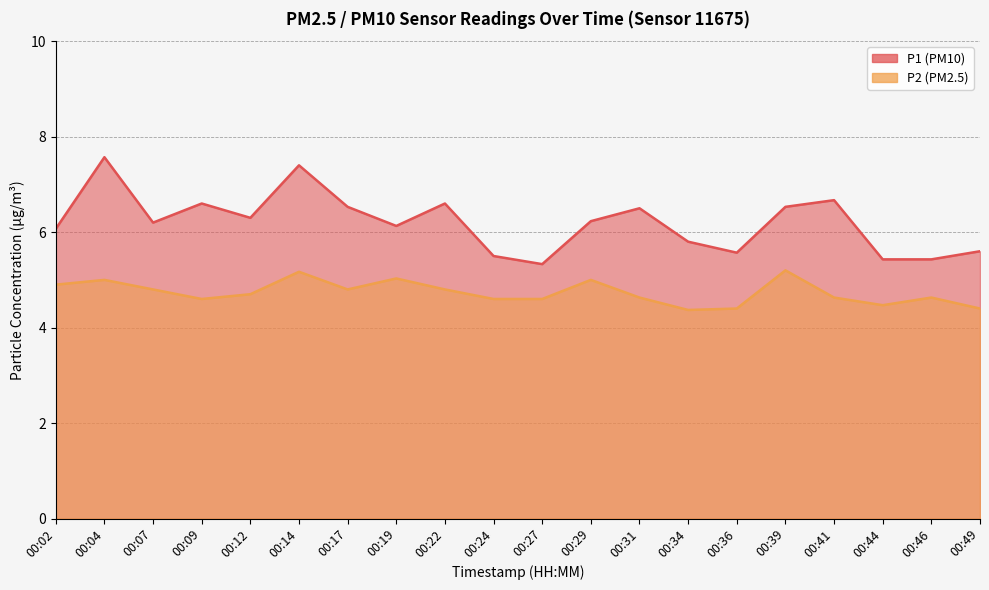

What is the average value of the P2 series?

4.7